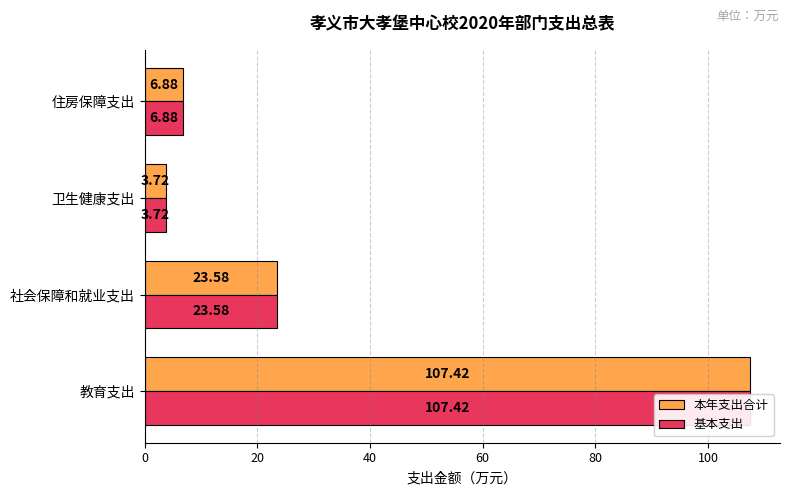

Count the number of data series in this chart.

2